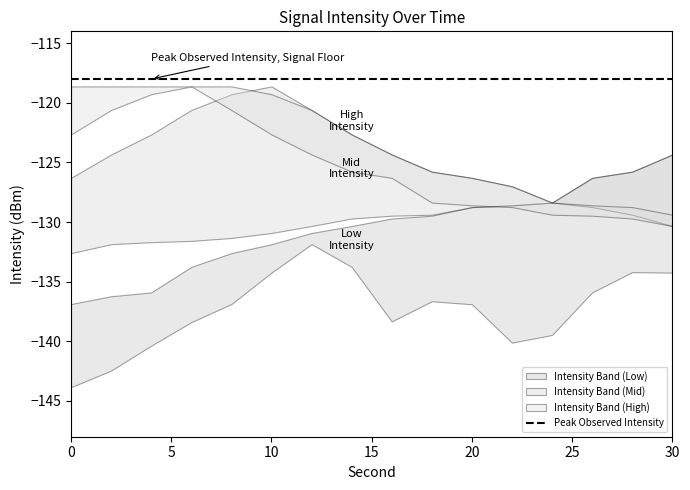

True or false: intensity_min and intensity_max intersect in this chart.

True